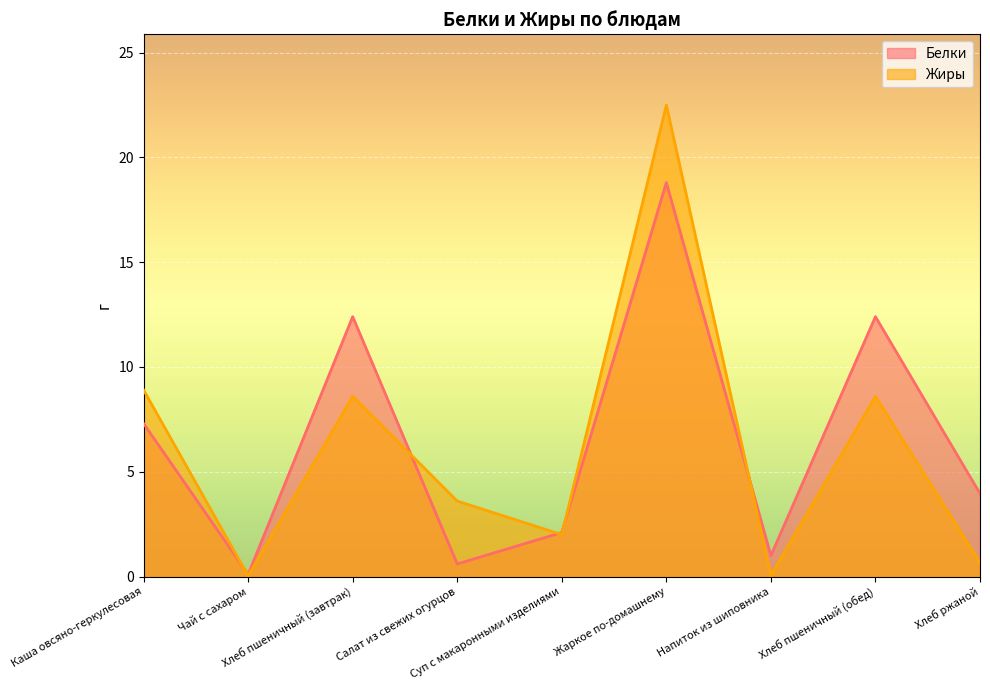

What position from the right is Жаркое по-домашнему?

4